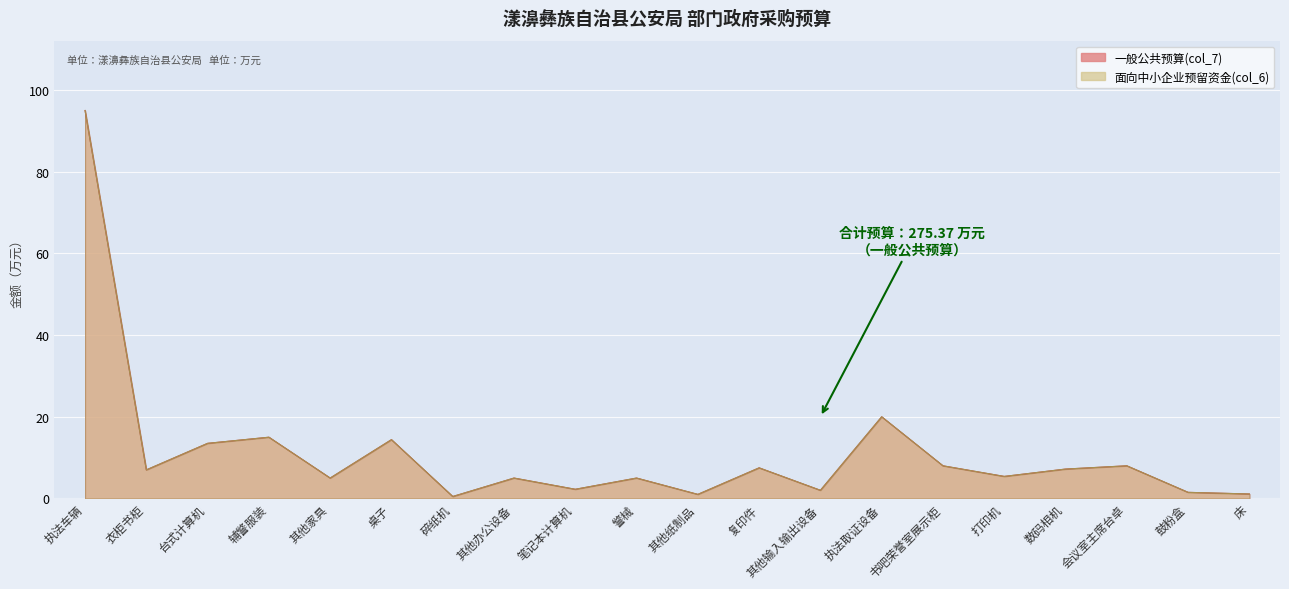

At which category does 面向中小企业预留资金(col_6) reach its first local valley?

衣柜书柜